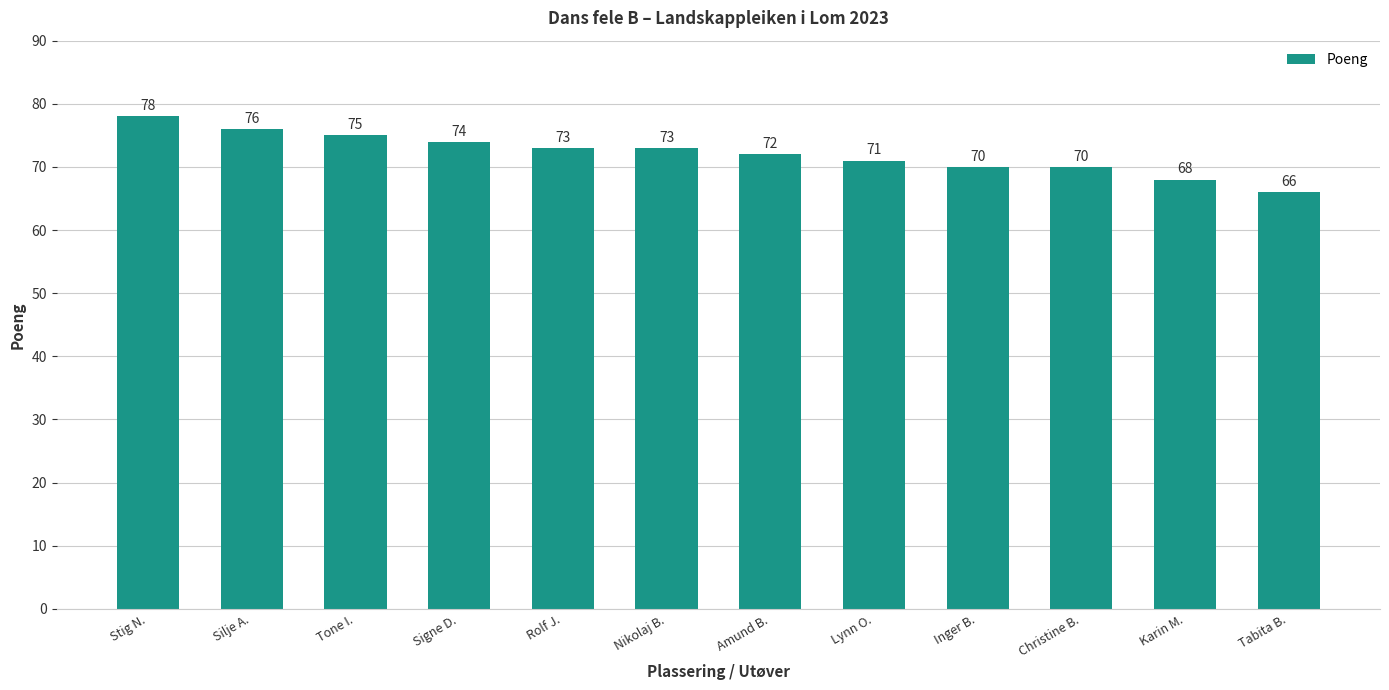

How many series are shown in this chart?

1